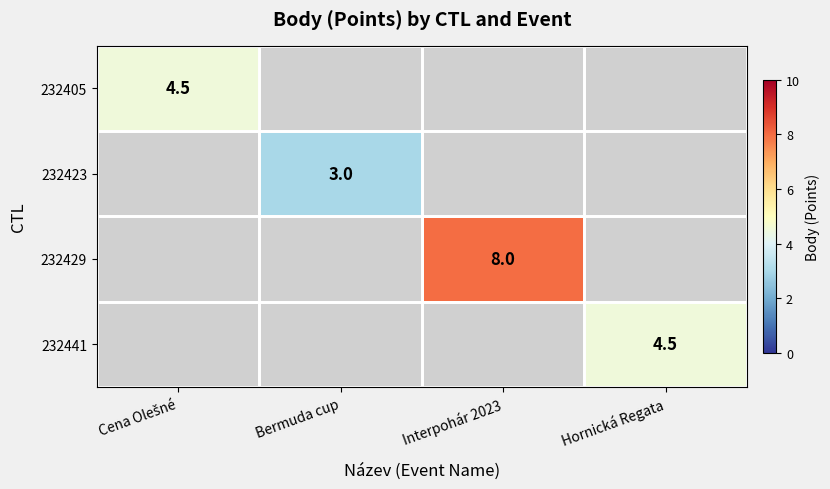

True or false: 232423 has a value of 3.0 at Bermuda cup.

True